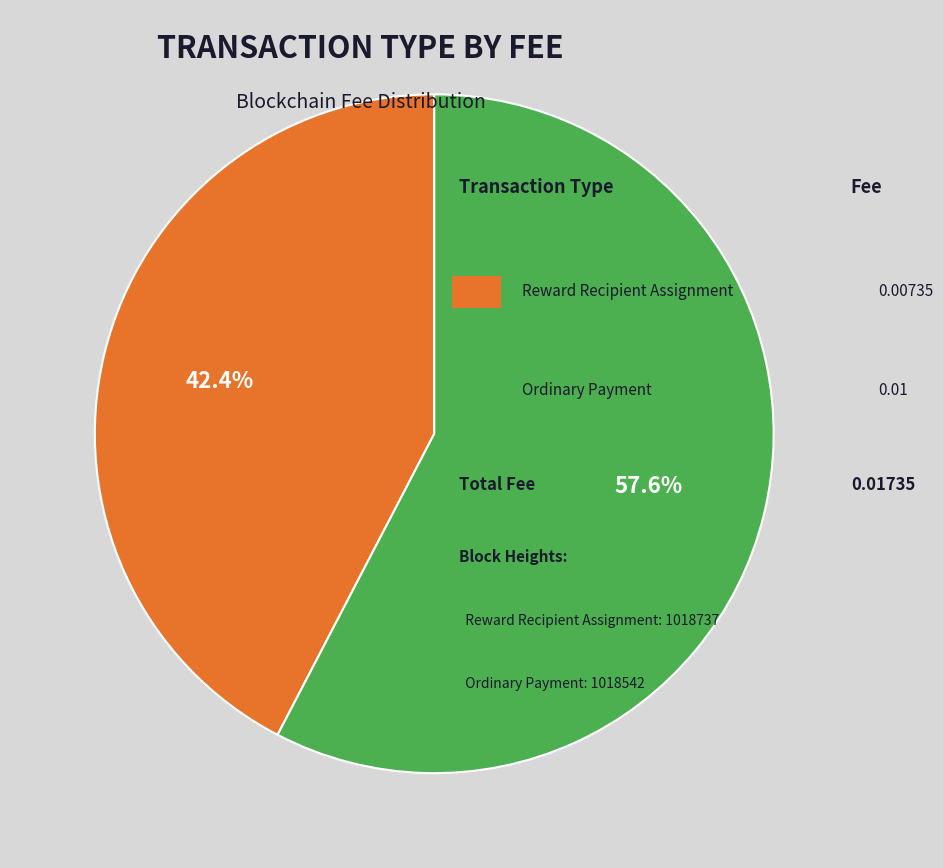

How many slices are in this pie chart?

2